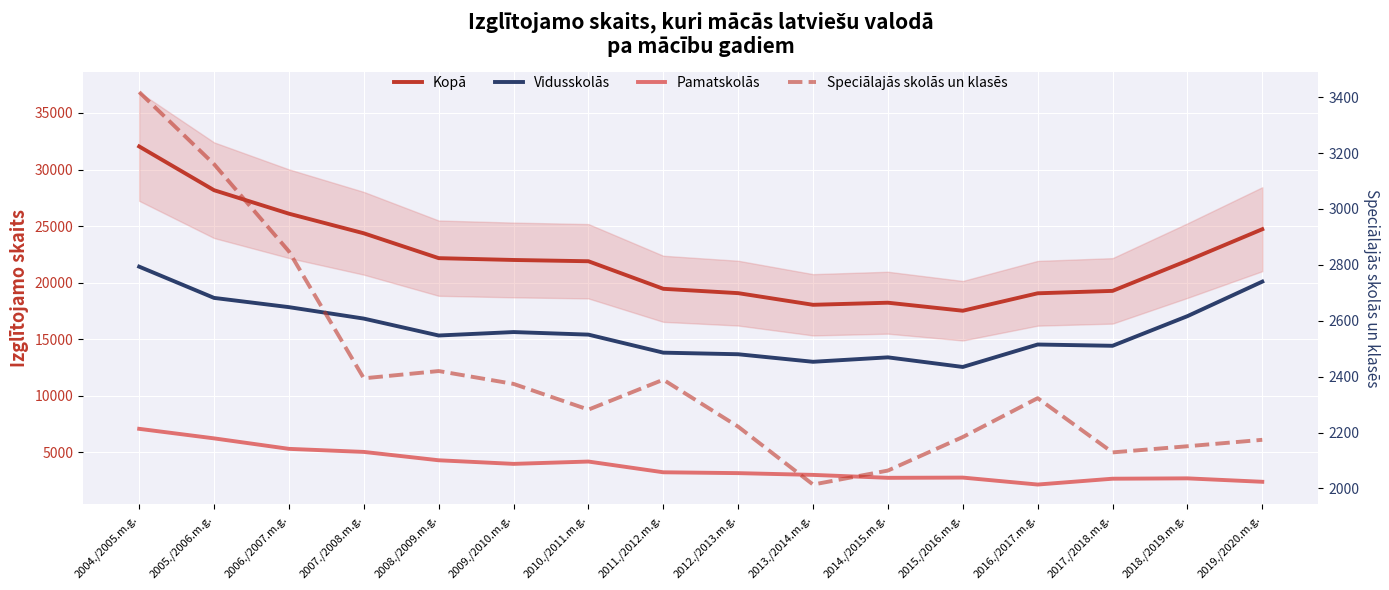

Between 2018./2019.m.g. and 2004./2005.m.g., which is larger?

2004./2005.m.g.